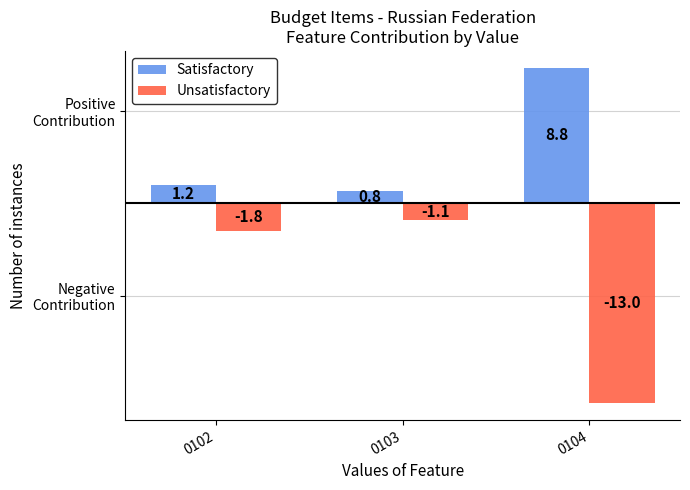

At which category is the sum across all series the highest?

0103